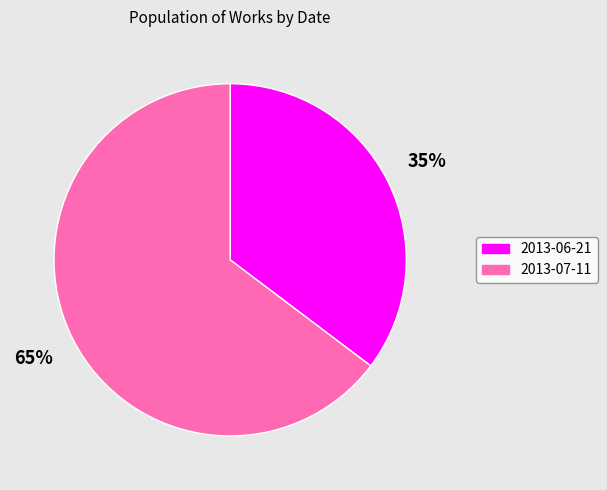

Which has a higher value, 2013-06-21 or 2013-07-11?

2013-07-11